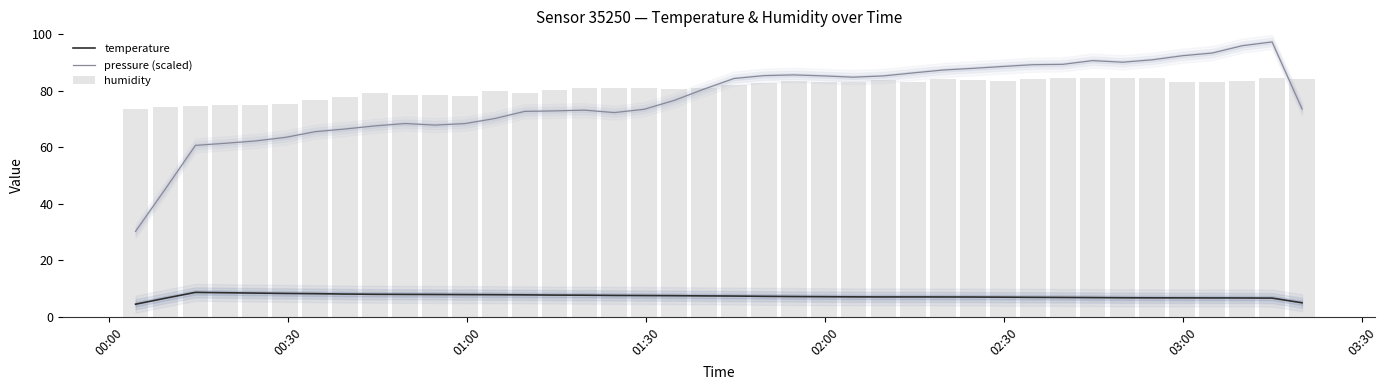

Which series has the largest range (max minus min)?

pressure (scaled)